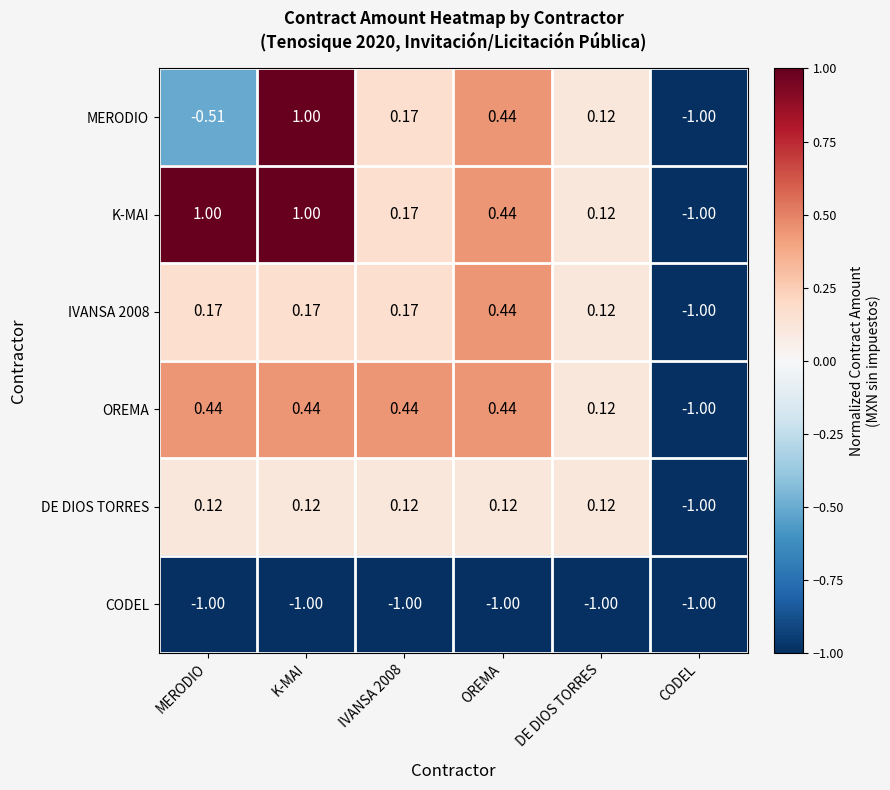

At which label does IVANSA 2008 reach its peak?

OREMA